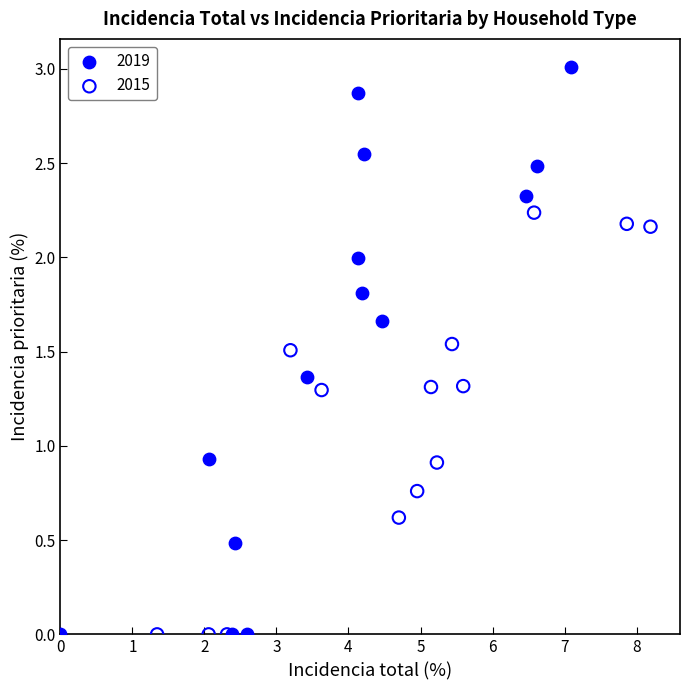

Which series contains the highest Y value?

2019